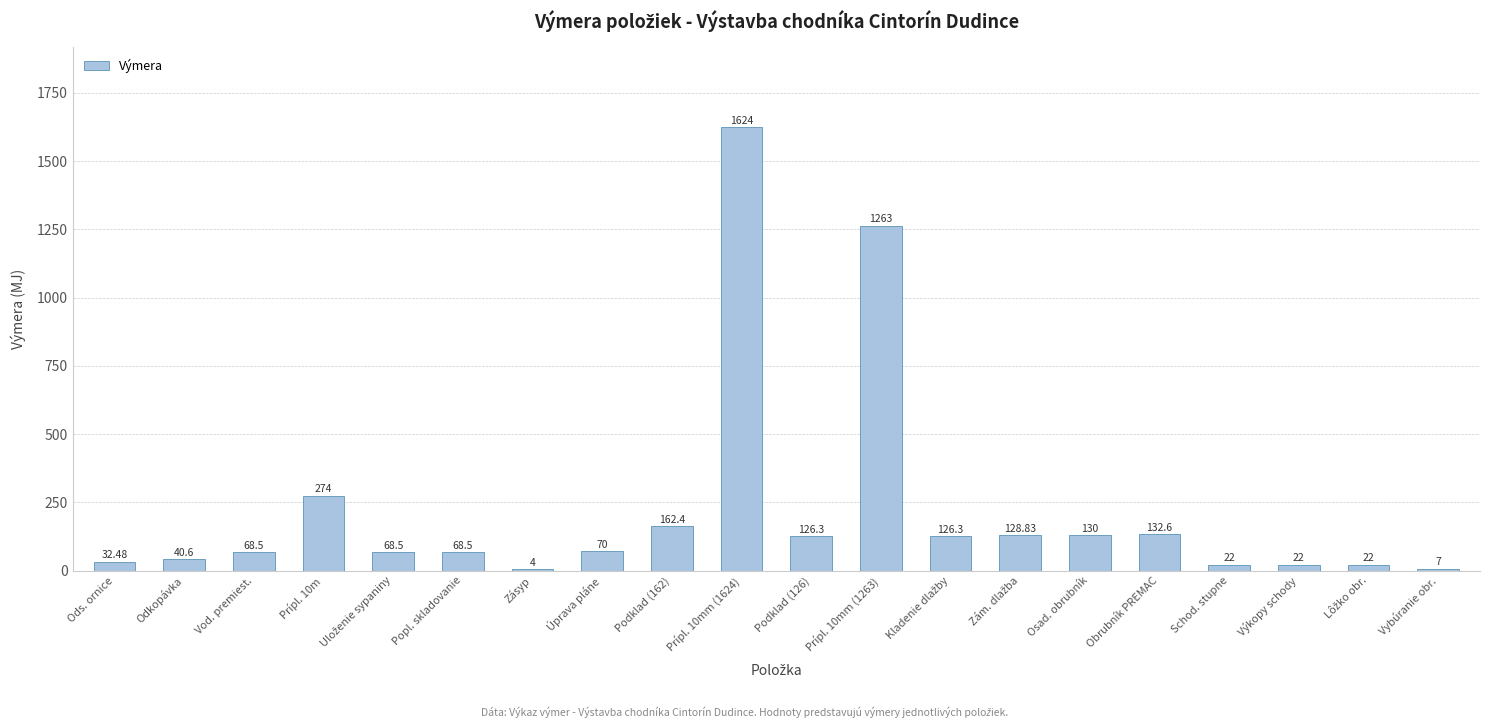

What is the change in value from Prípl. 10m to Osad. obrubník?

-144.0